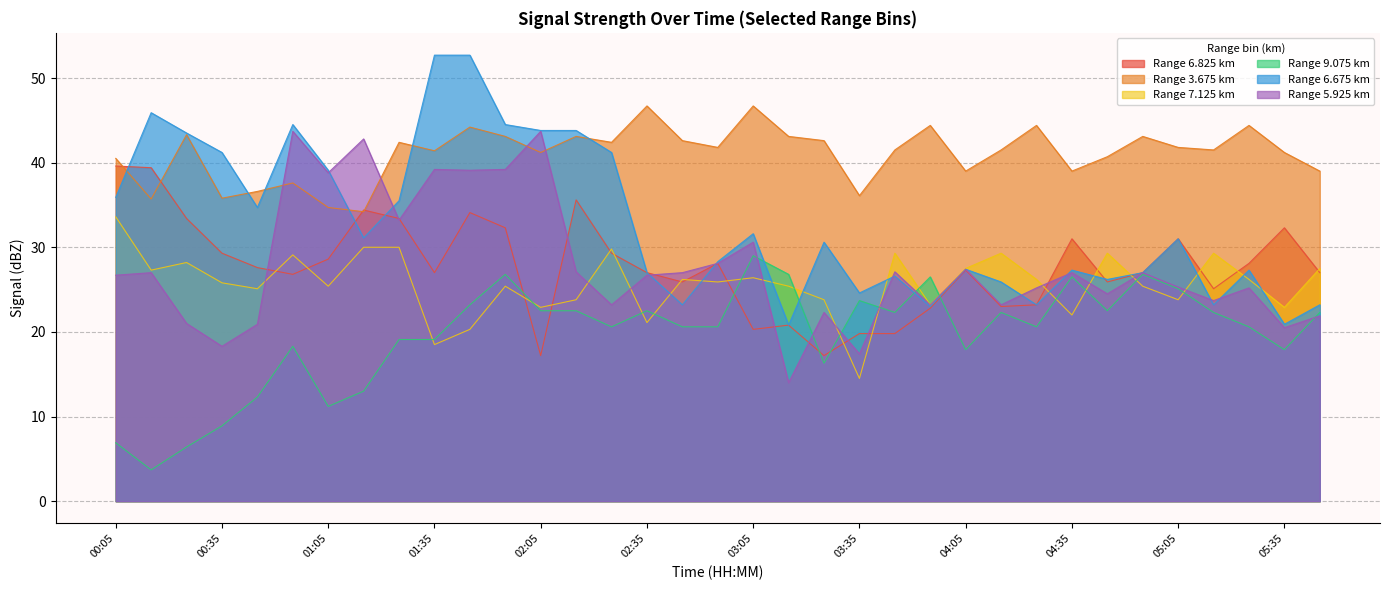

Does the chart display data point markers on the line(s)?

No